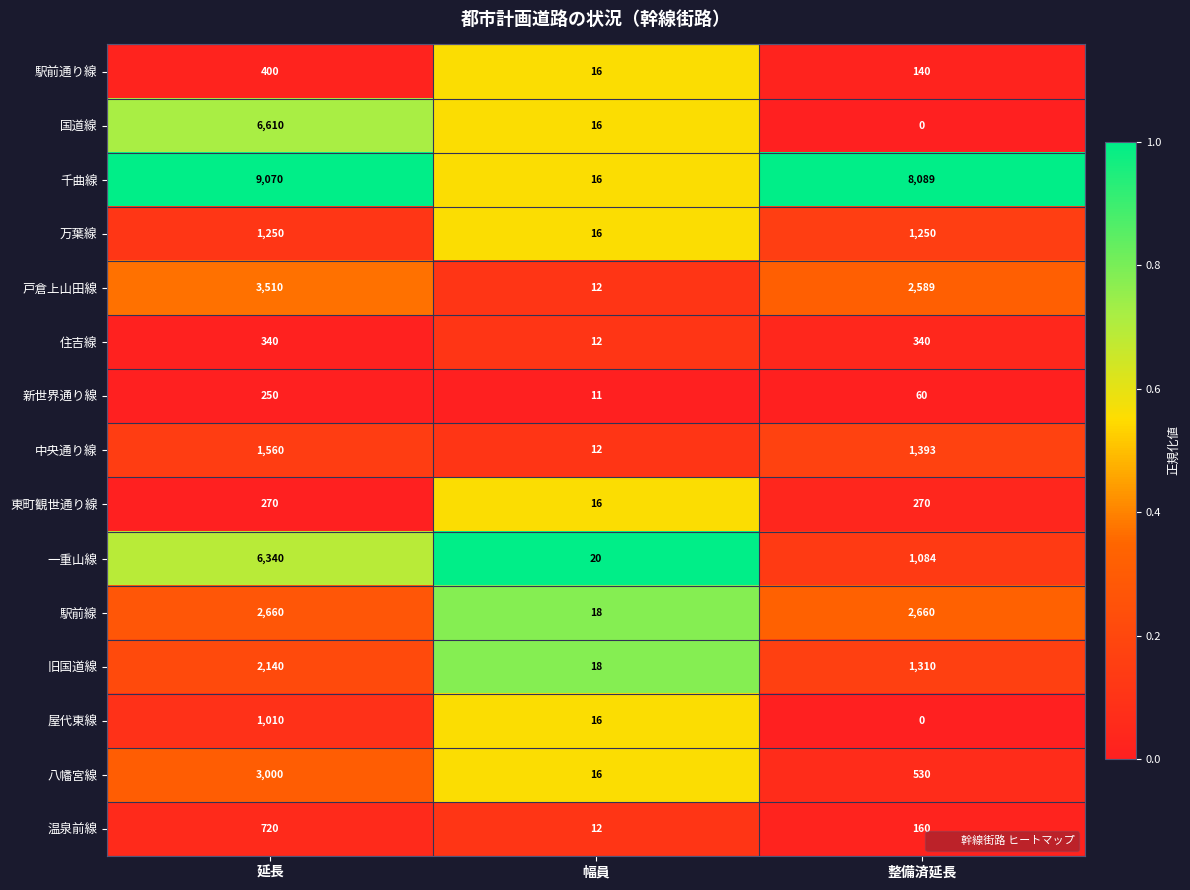

Which series has the largest range (max minus min)?

千曲線